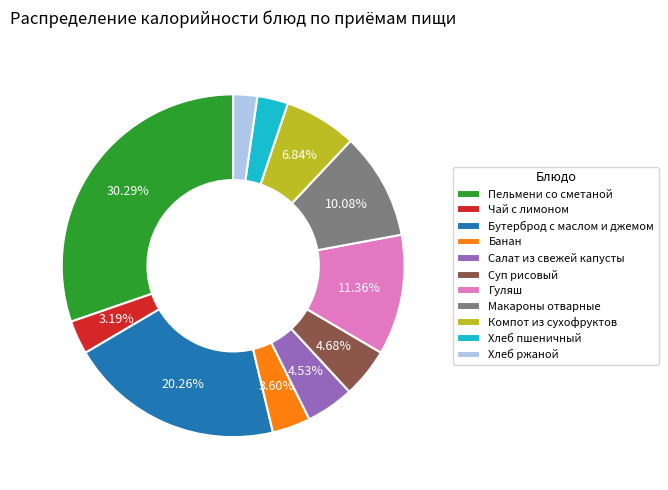

True or false: Бутерброд с маслом и джемом accounts for 20% of the total.

True